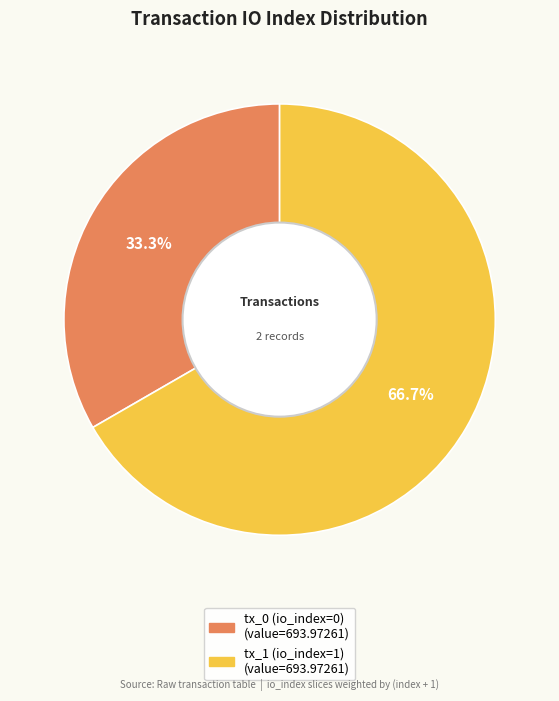

Which slice represents more than half of the pie?

tx_1 (io_index=1)